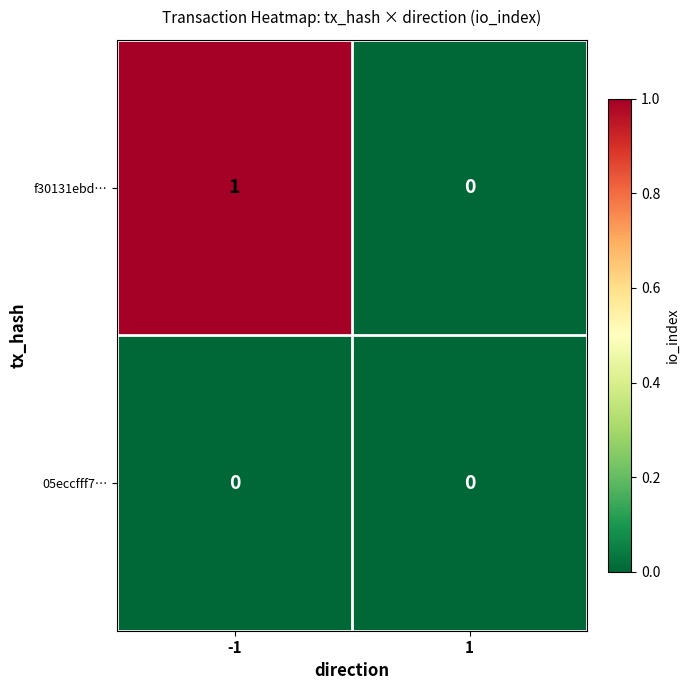

At which category is the sum across all series the highest?

-1